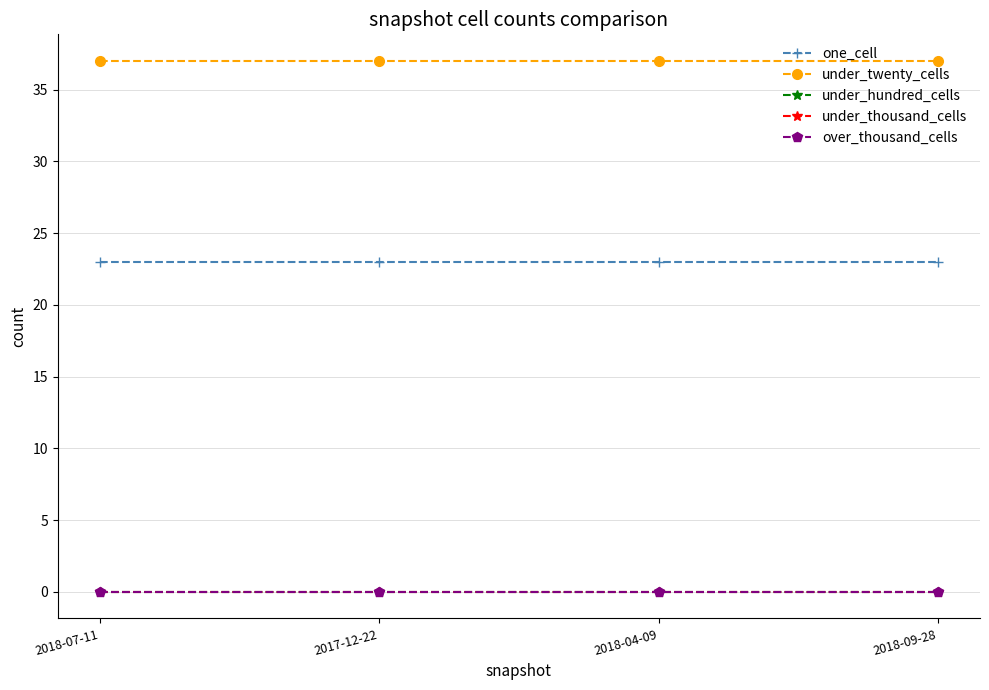

True or false: one_cell and under_thousand_cells intersect in this chart.

False